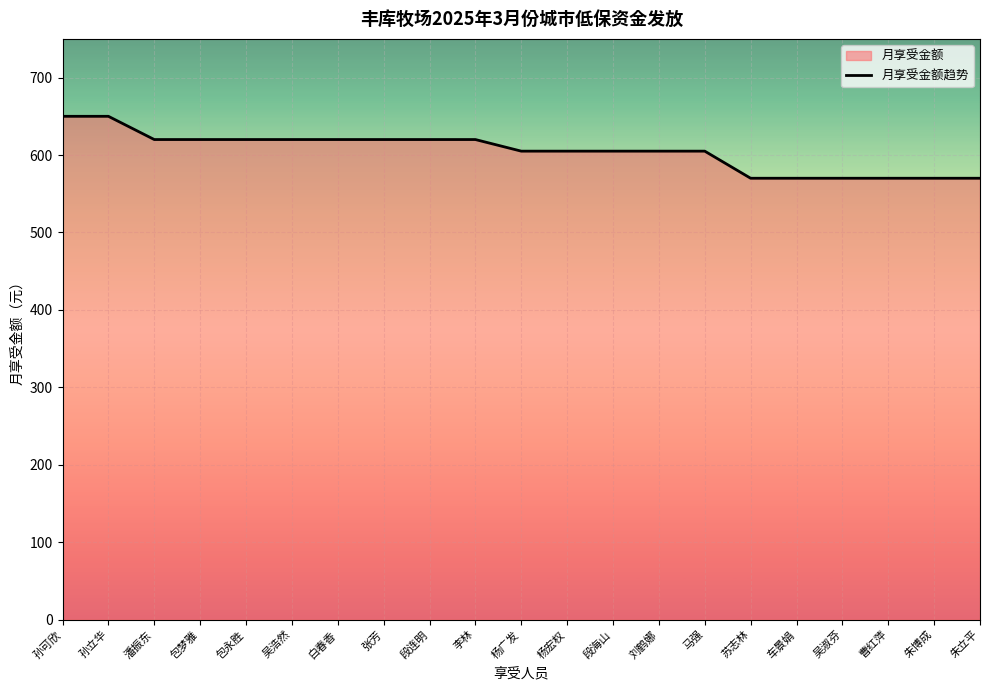

What is the greatest value displayed?

650